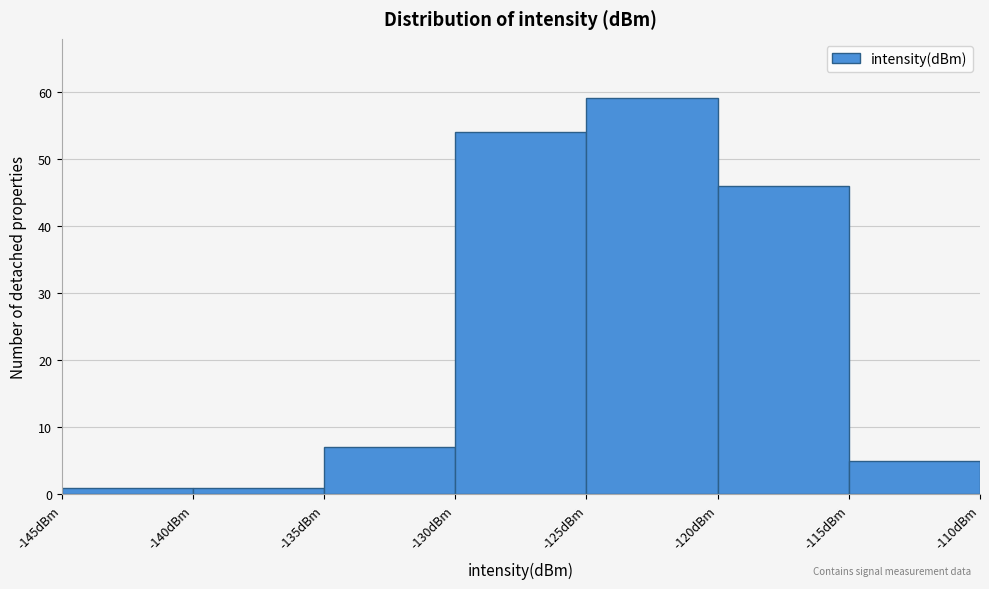

Reading left to right, transcribe this chart: for each bar, give the range it covers on the x-axis and its height. The values are not printed on the chart, so give them approximately, as read against the axis.

-145 to -140: 1
-140 to -135: 1
-135 to -130: 7
-130 to -125: 54
-125 to -120: 59
-120 to -115: 46
-115 to -110: 5